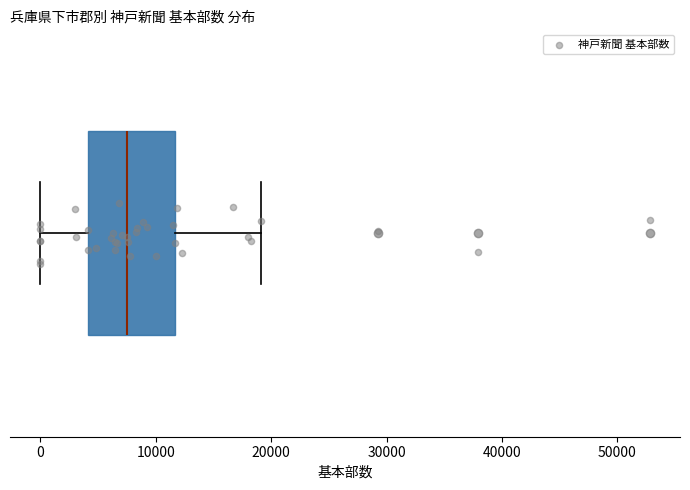

Read this box plot against the x-axis: the position of the median line, the range covered by the box, and the ends of both whiskers. The values are not printed on the chart, so give them approximately, as read against the axis.

median 8000, box 4000 to 12000, whiskers 0 to 19000